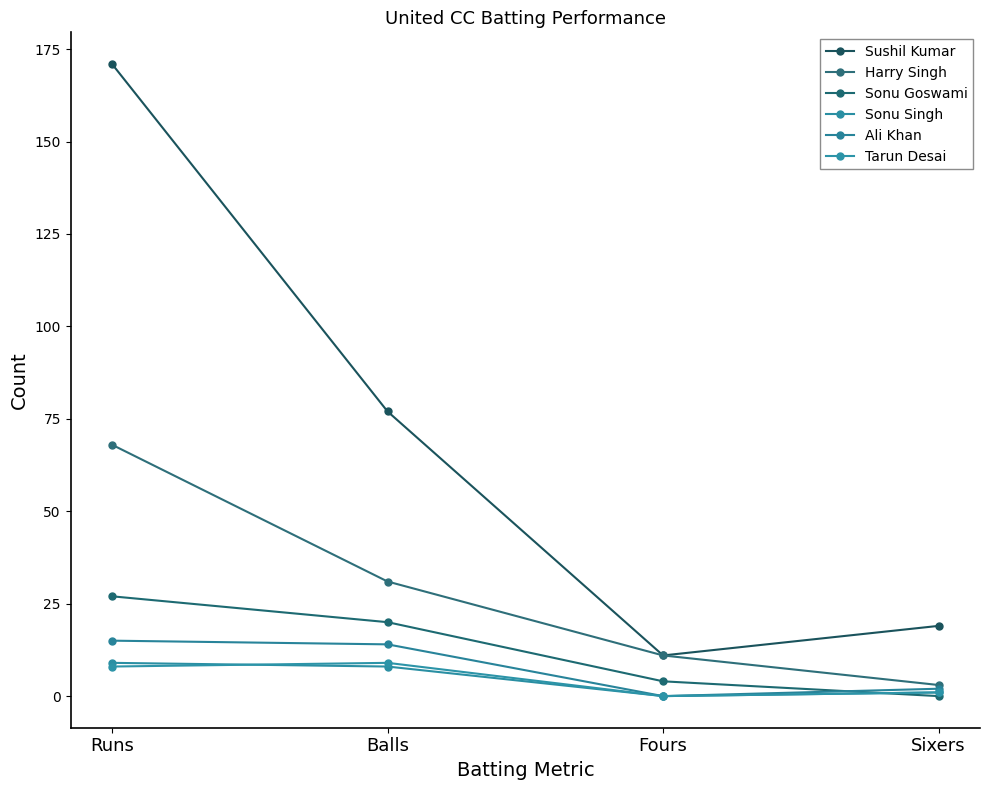

True or false: Tarun Desai has a value of 1 at Sixers.

True